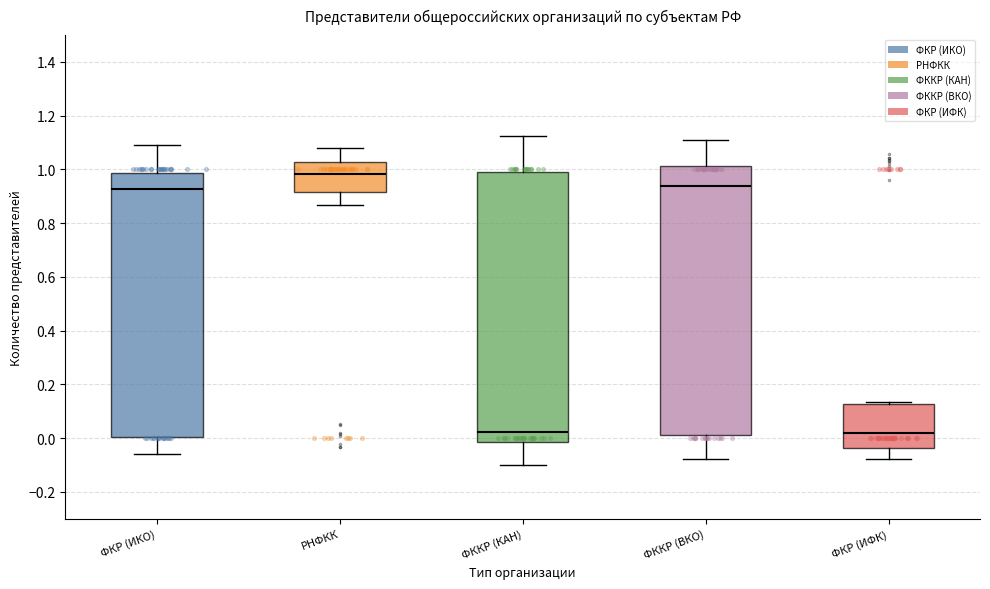

Reading left to right, read every box against the y-axis: the position of its median line, the range the box covers, and the ends of its whiskers. The values are not printed on the chart, so give them approximately, as read against the axis.

ФКР (ИКО): median 0.92, box 0.00 to 0.98, whiskers -0.06 to 1.10
РНФКК: median 0.98, box 0.92 to 1.02, whiskers 0.86 to 1.08
ФККР (КАН): median 0.02, box -0.02 to 1.00, whiskers -0.10 to 1.12
ФККР (ВКО): median 0.94, box 0.02 to 1.02, whiskers -0.08 to 1.10
ФКР (ИФК): median 0.02, box -0.04 to 0.12, whiskers -0.08 to 0.14